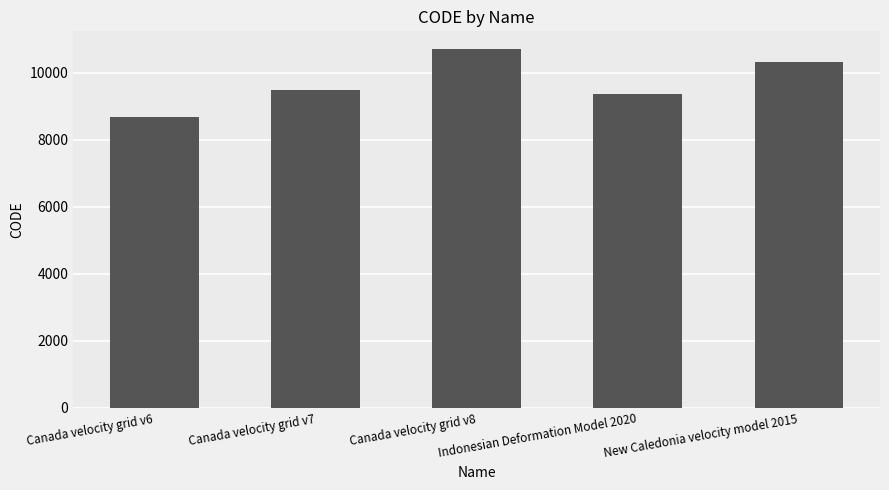

What is the minimum value shown in the chart?

8676